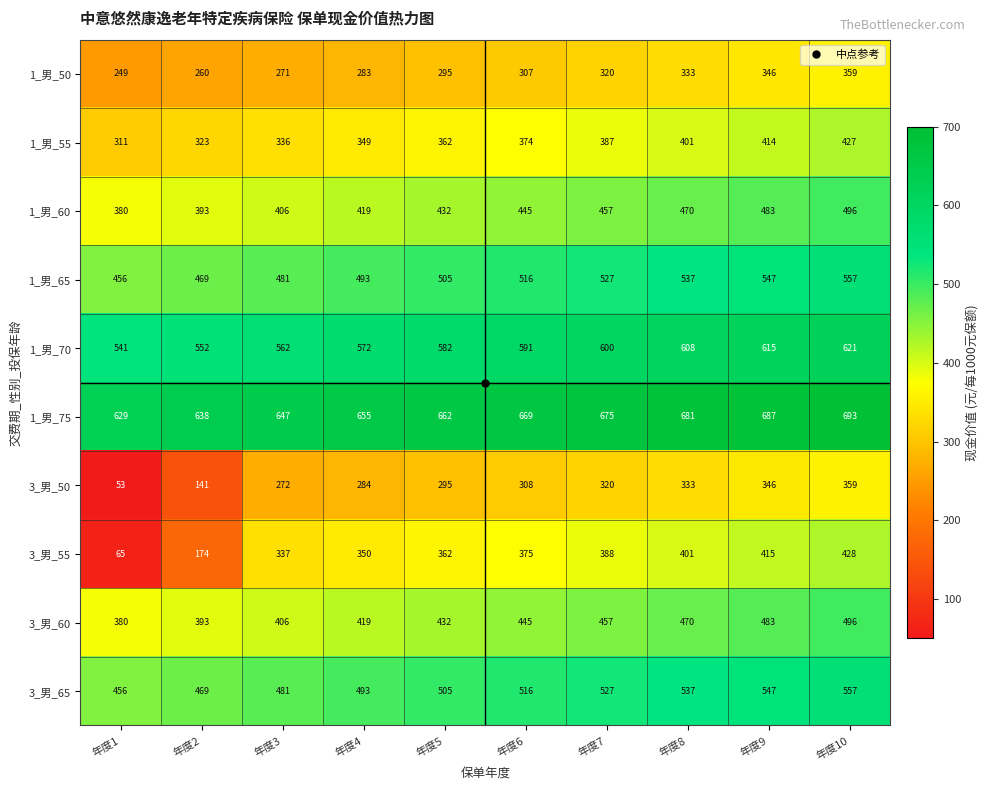

What is the approximate value of 1_男_50 at 年度5, to the nearest 10?

300